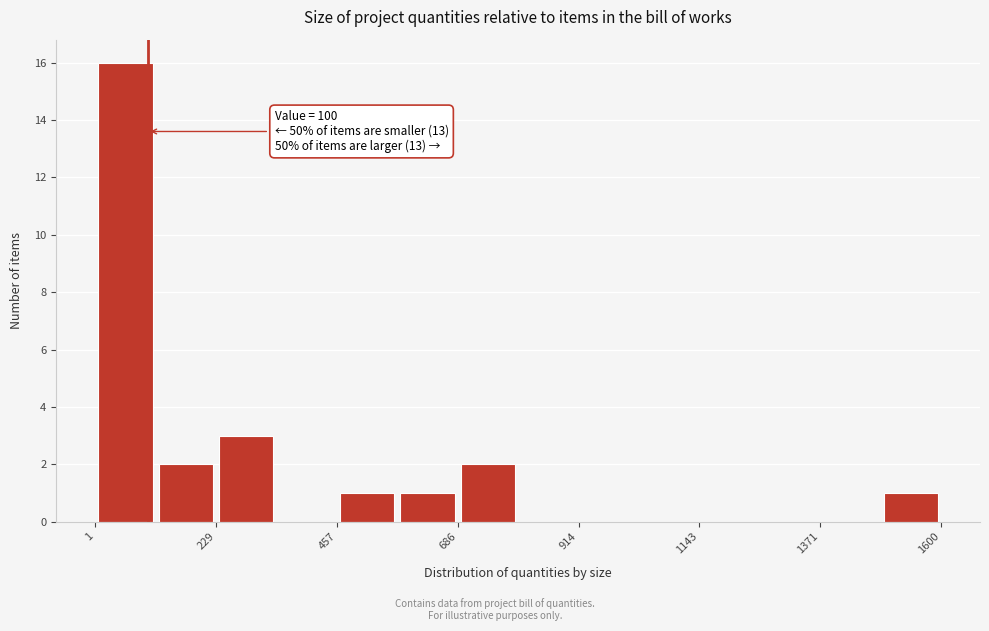

Around what value on the x-axis is the tallest bar? Give the approximate position of its centre, as read against the axis.

50